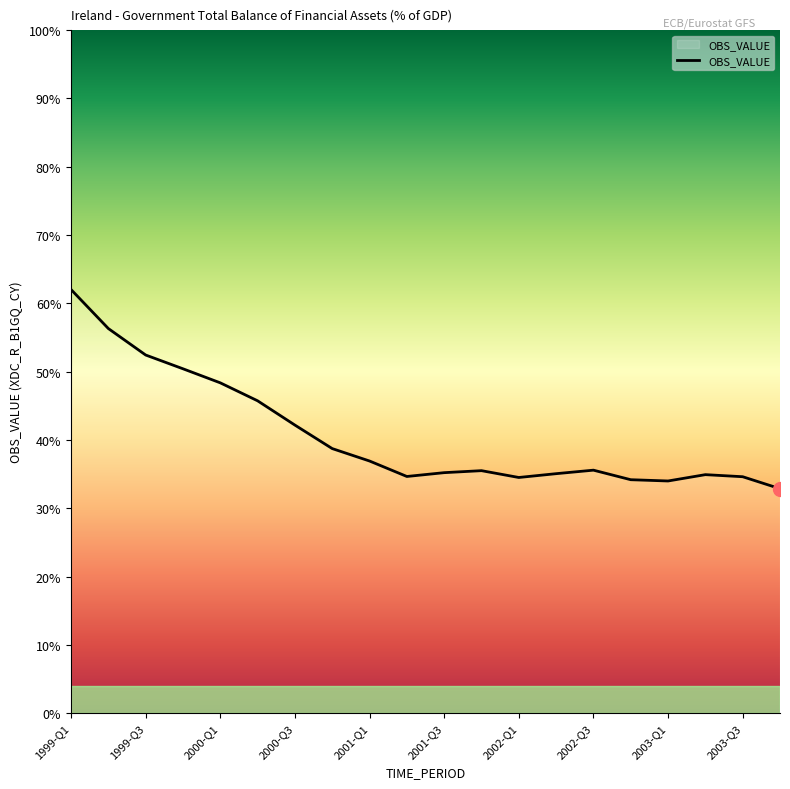

What is the difference between the maximum and minimum values?

29.2